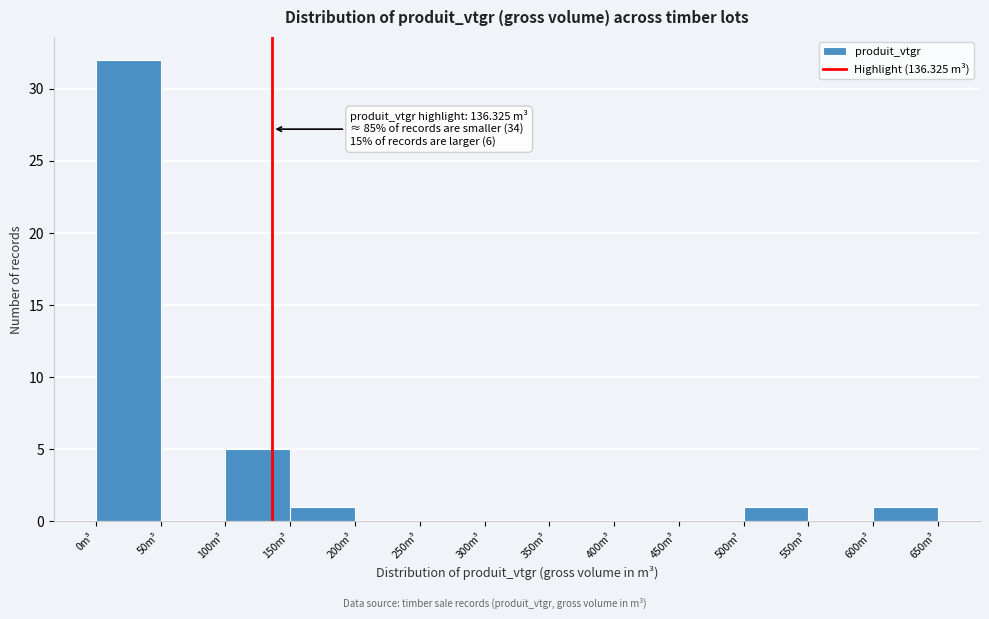

Over which range of the x-axis is the bar tallest?

0 to 50